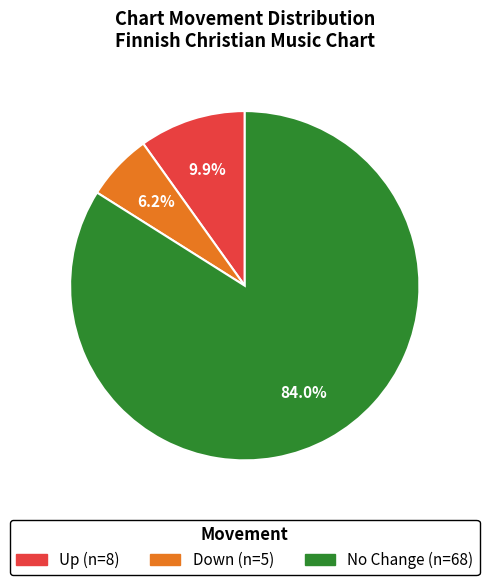

To the nearest percent, what is the average slice percentage?

33%